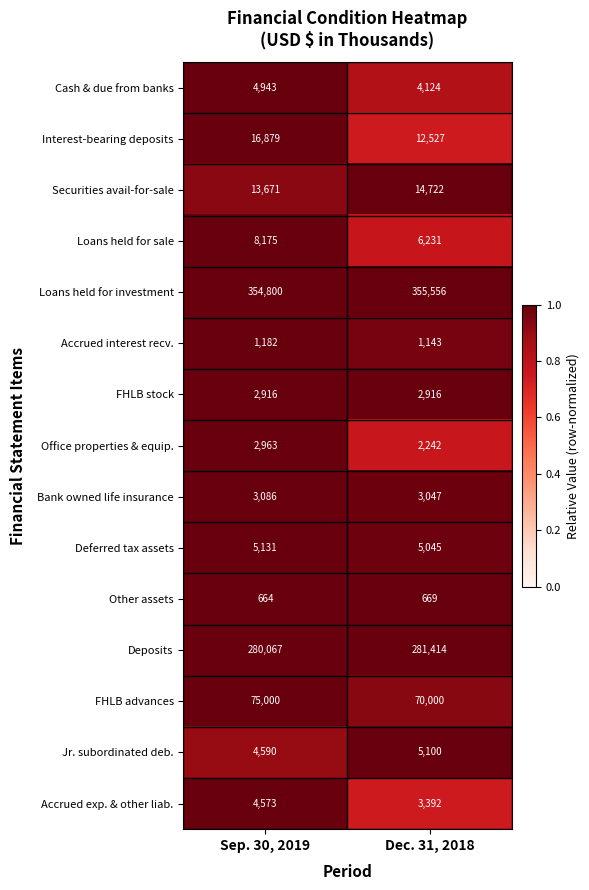

How many categories are shown in the chart?

2